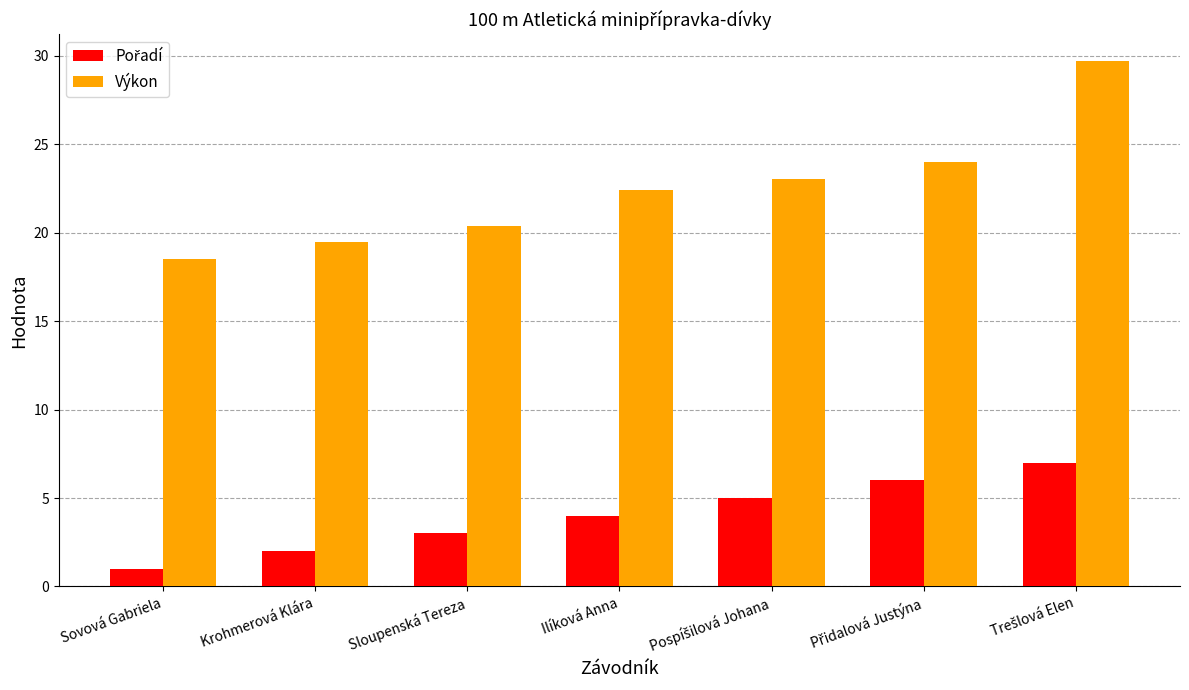

What is the sum of all Výkon values?

157.5